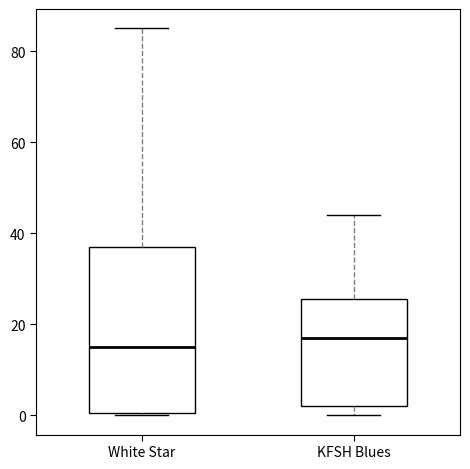

Which box has the highest median line?

KFSH Blues